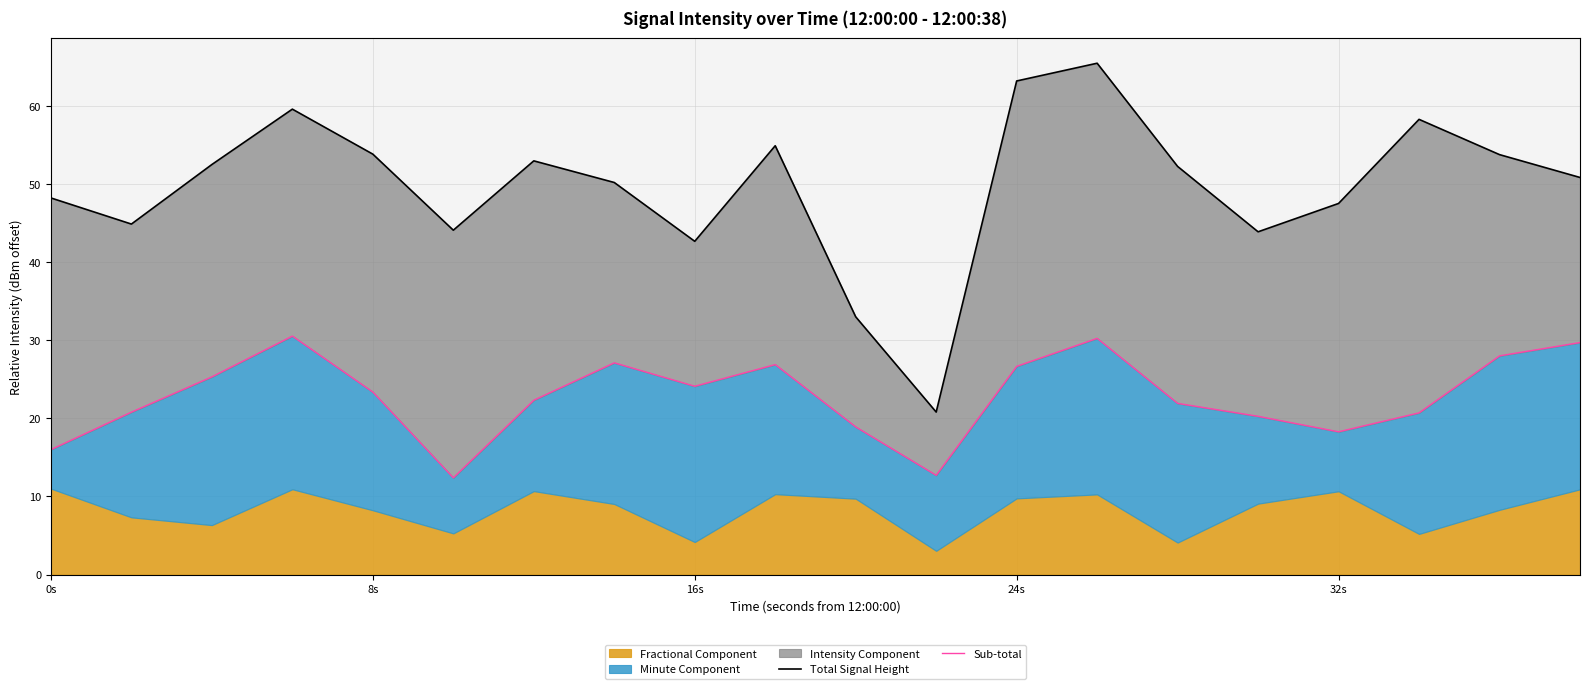

True or false: Total Signal Height and Sub-total intersect in this chart.

False